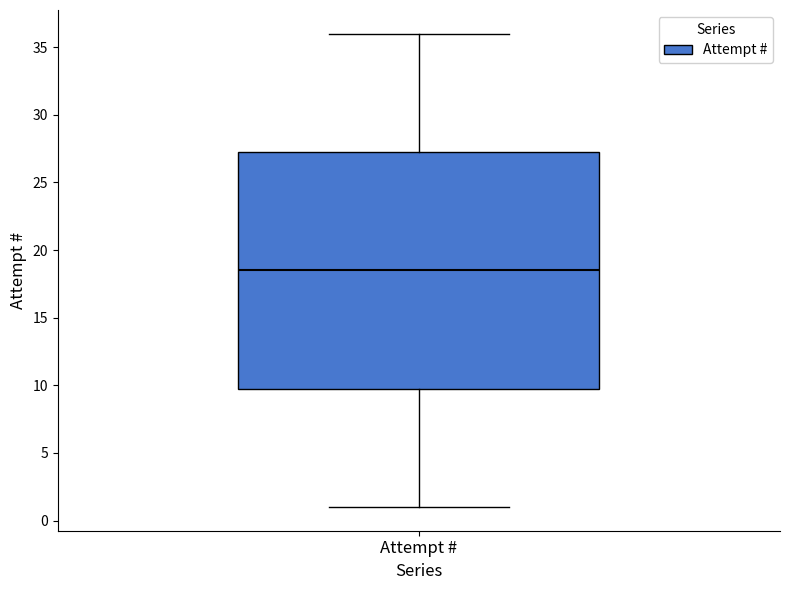

Read this box plot against the y-axis: the position of the median line, the range covered by the box, and the ends of both whiskers. The values are not printed on the chart, so give them approximately, as read against the axis.

median 18.5, box 10.0 to 27.5, whiskers 1.0 to 36.0